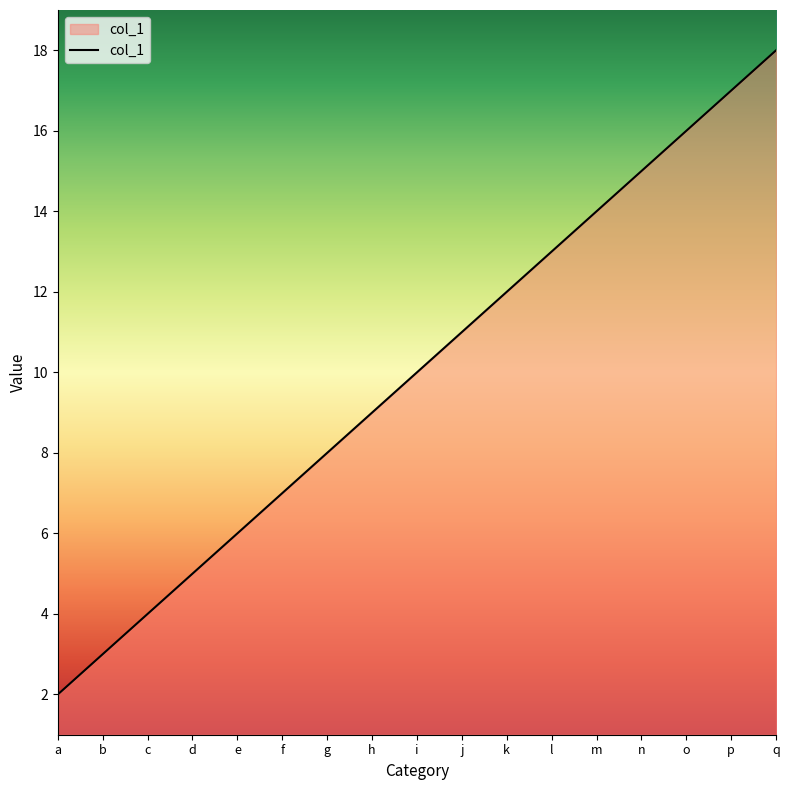

True or false: the data has more than 0 interior local peaks.

False